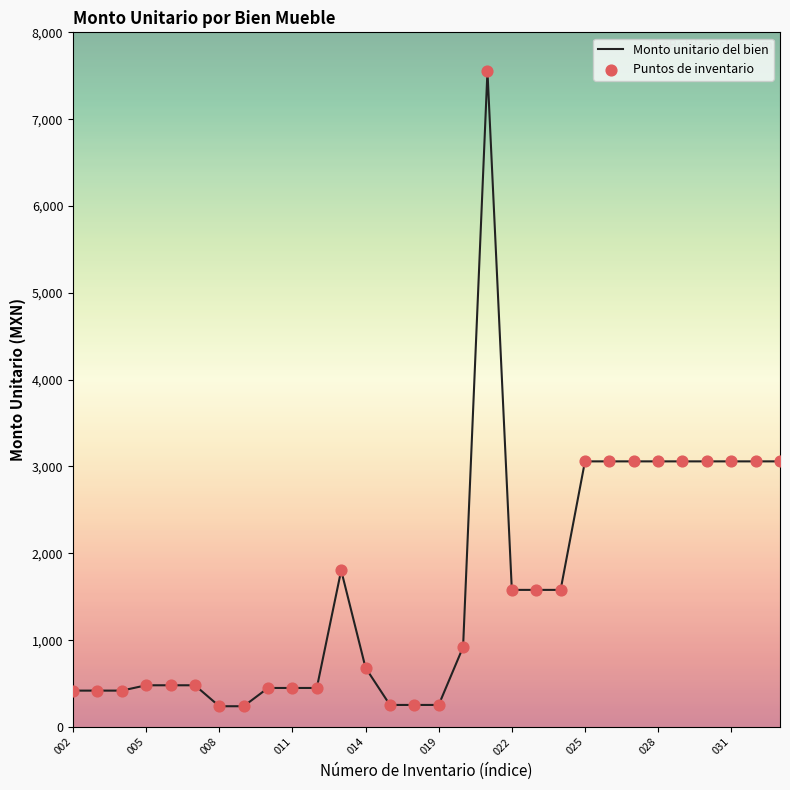

What is the minimum value shown in the chart?

239.0